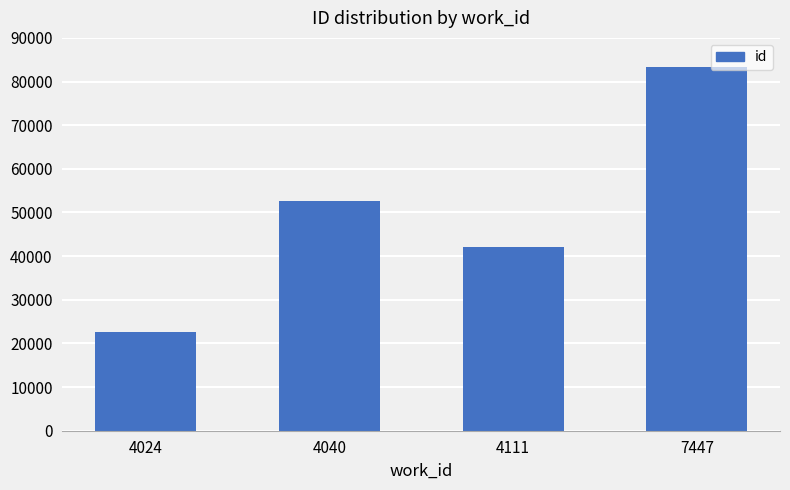

What is the average value?

50221